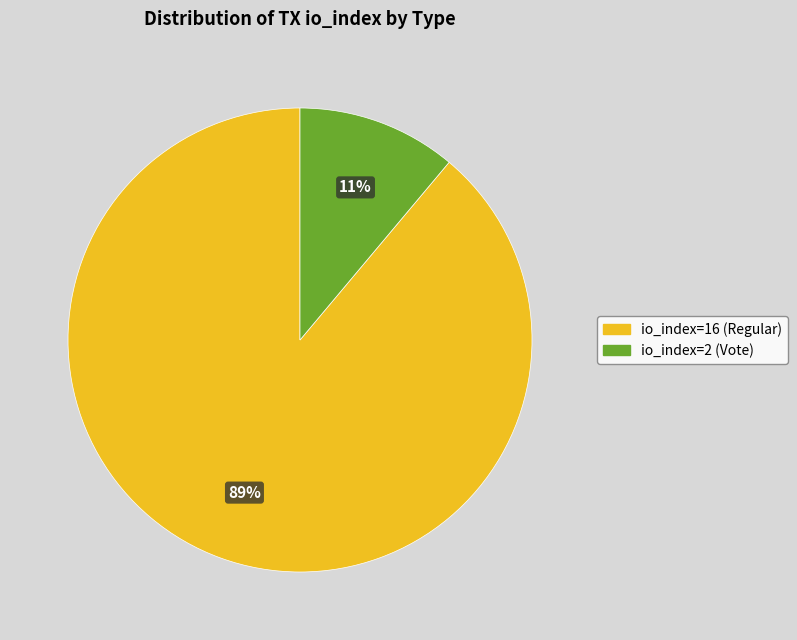

To the nearest percent, what is the combined percentage of io_index=16 (Regular) and io_index=2 (Vote)?

100%